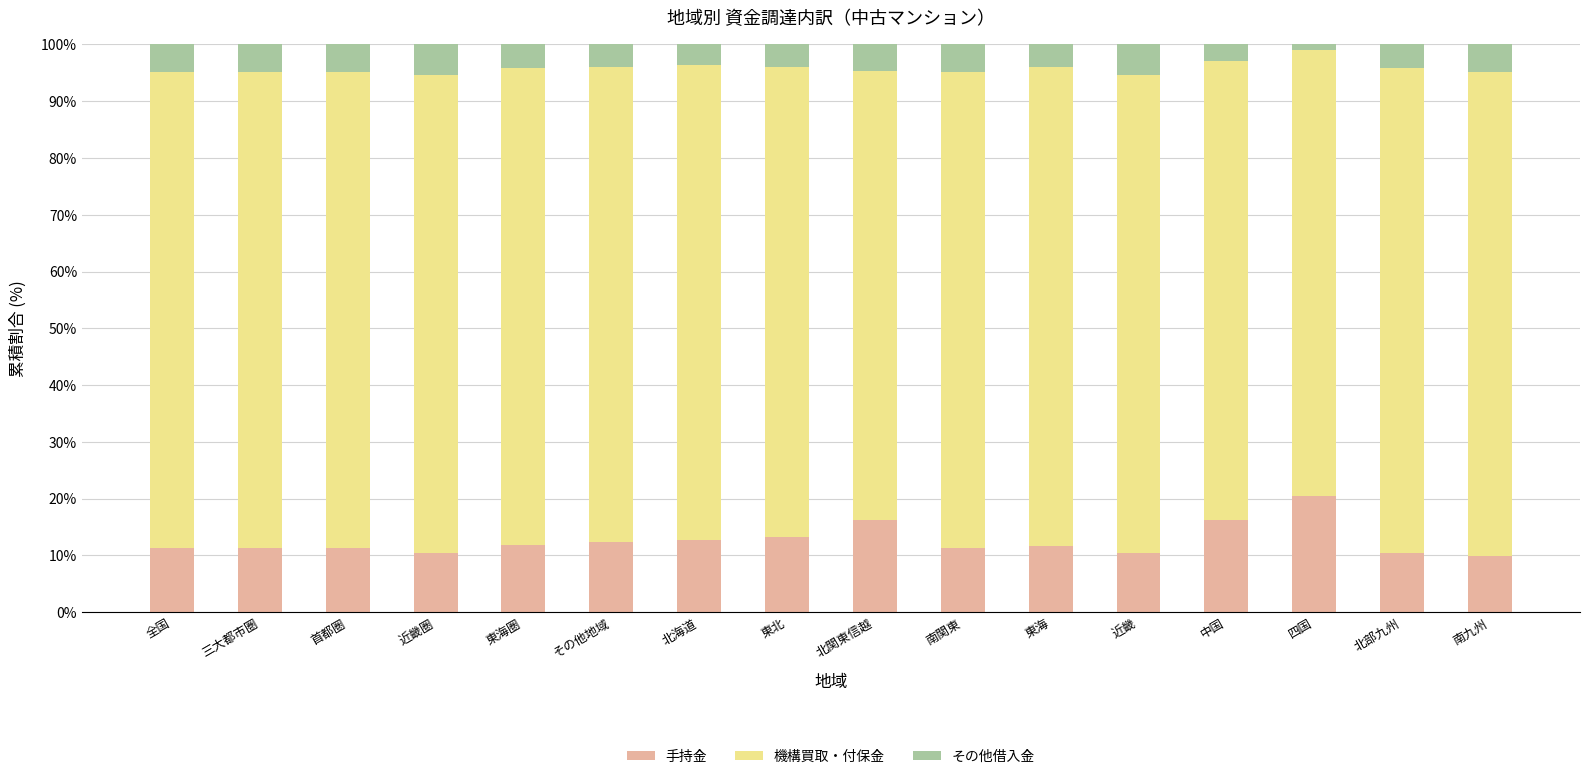

How many bars are there in total?

16